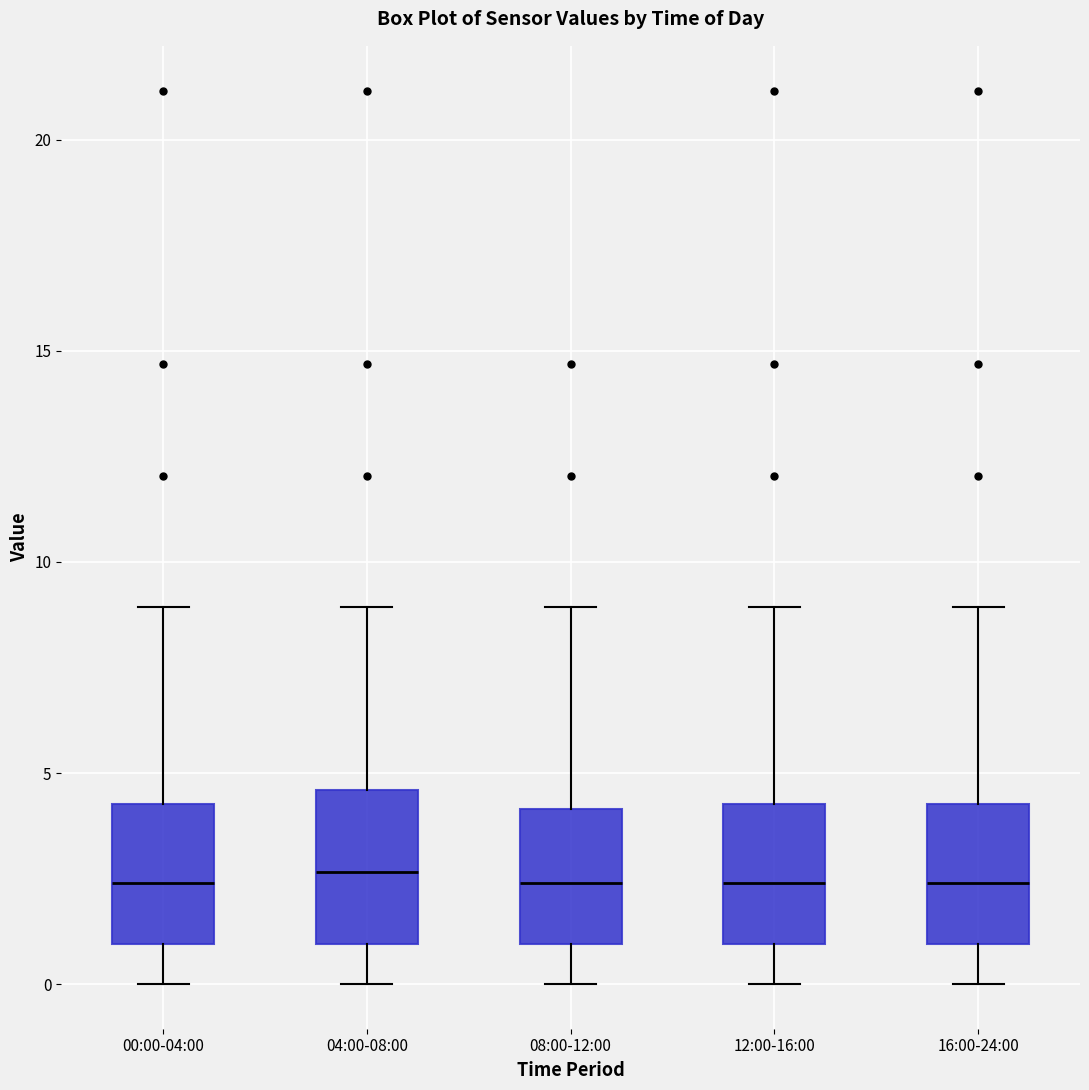

Reading left to right, read every box against the y-axis: the position of its median line, the range the box covers, and the ends of its whiskers. The values are not printed on the chart, so give them approximately, as read against the axis.

00:00-04:00: median 2.5, box 1.0 to 4.5, whiskers 0.0 to 9.0
04:00-08:00: median 2.5, box 1.0 to 4.5, whiskers 0.0 to 9.0
08:00-12:00: median 2.5, box 1.0 to 4.0, whiskers 0.0 to 9.0
12:00-16:00: median 2.5, box 1.0 to 4.5, whiskers 0.0 to 9.0
16:00-24:00: median 2.5, box 1.0 to 4.5, whiskers 0.0 to 9.0